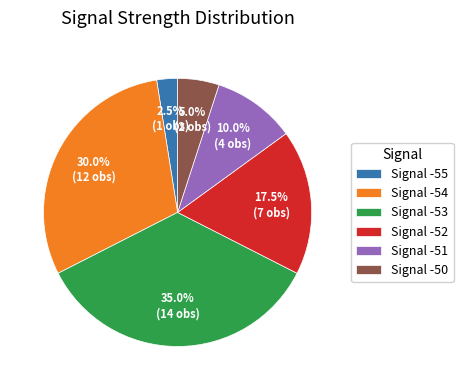

What is the ratio of the value at Signal -52 to the value at Signal -54?

0.6